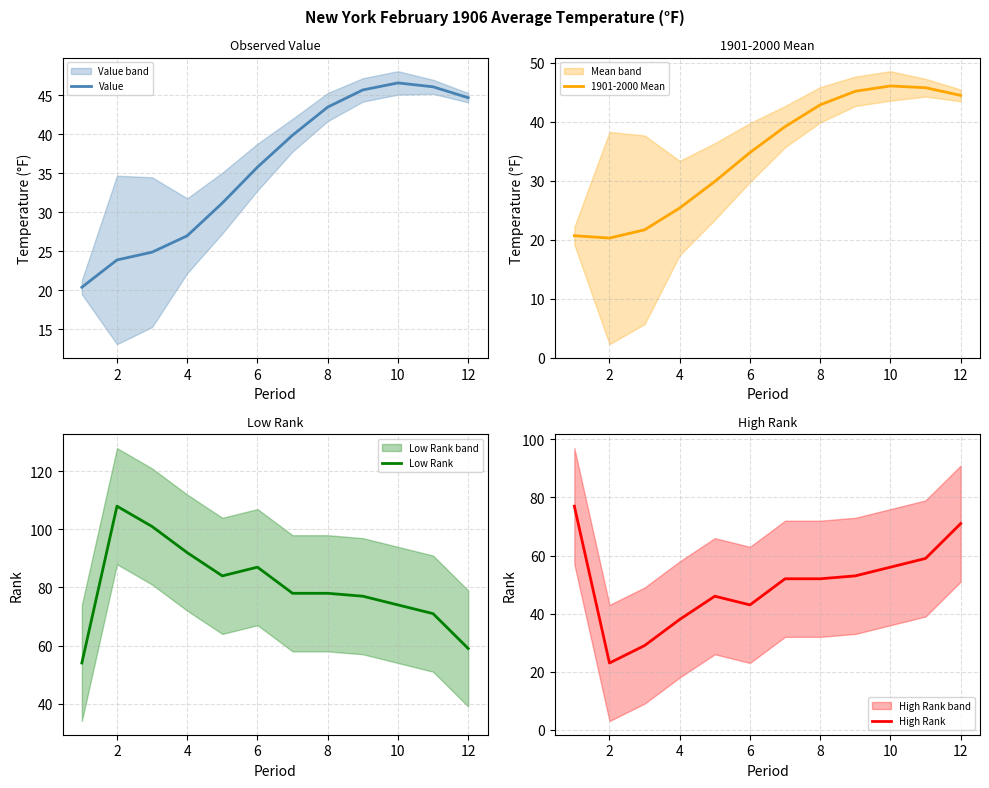

Is it true that Value equals 23.9 at 2?

True